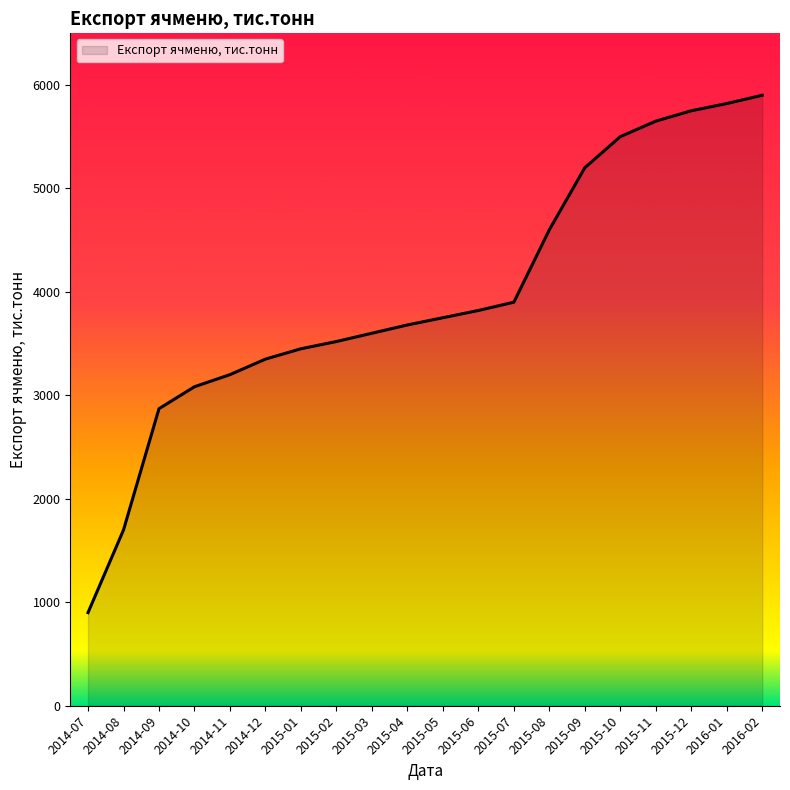

Is it true that the value at 2014-07 is 272?

False